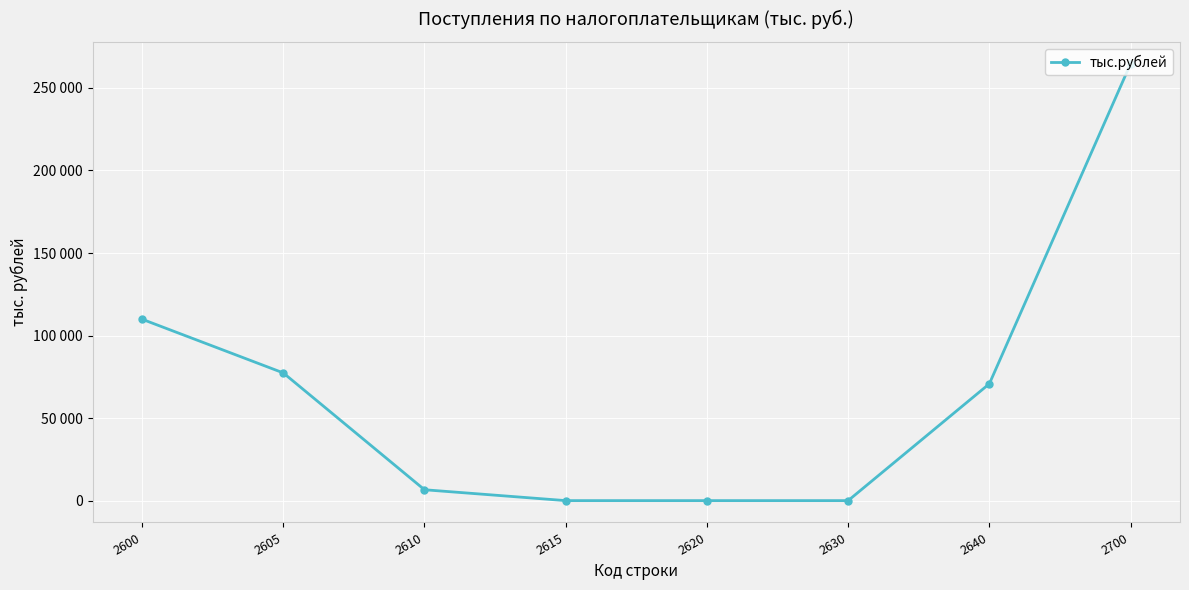

Is it true that the value at 2600 is 109904?

True